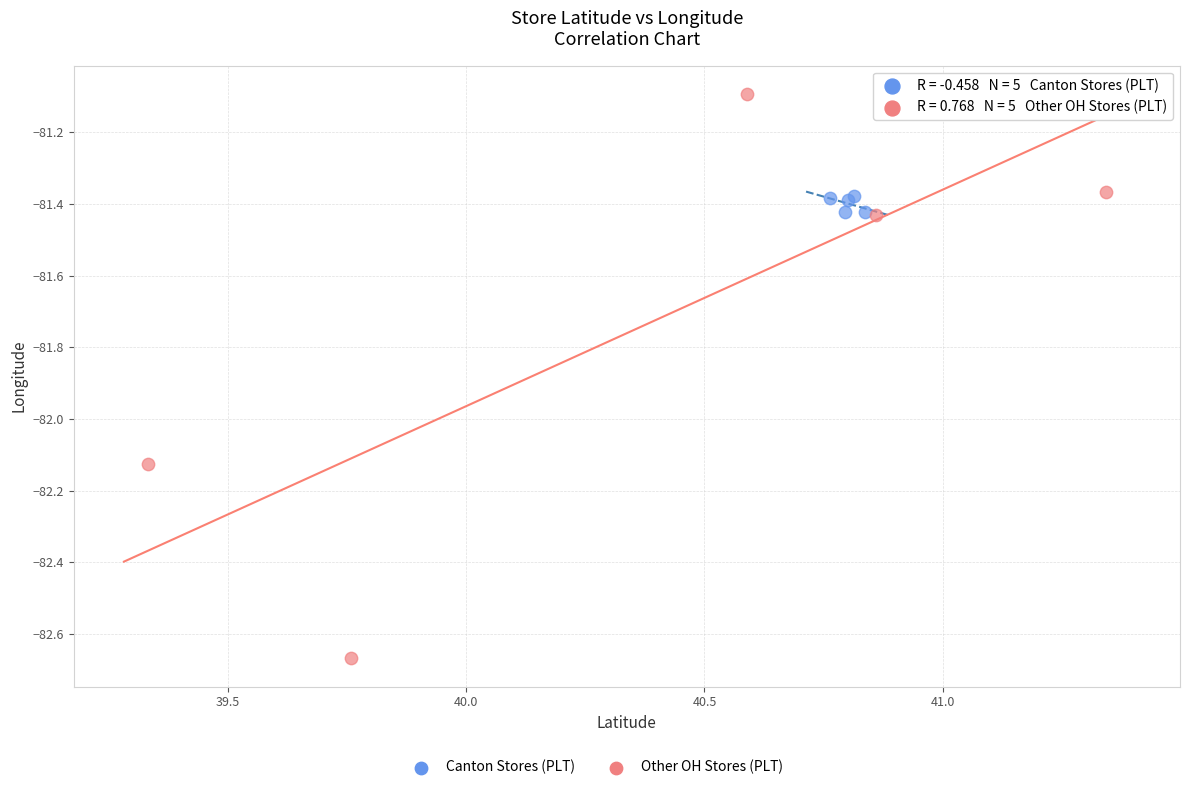

Which series reaches the minimum Y coordinate?

Other OH Stores (PLT)